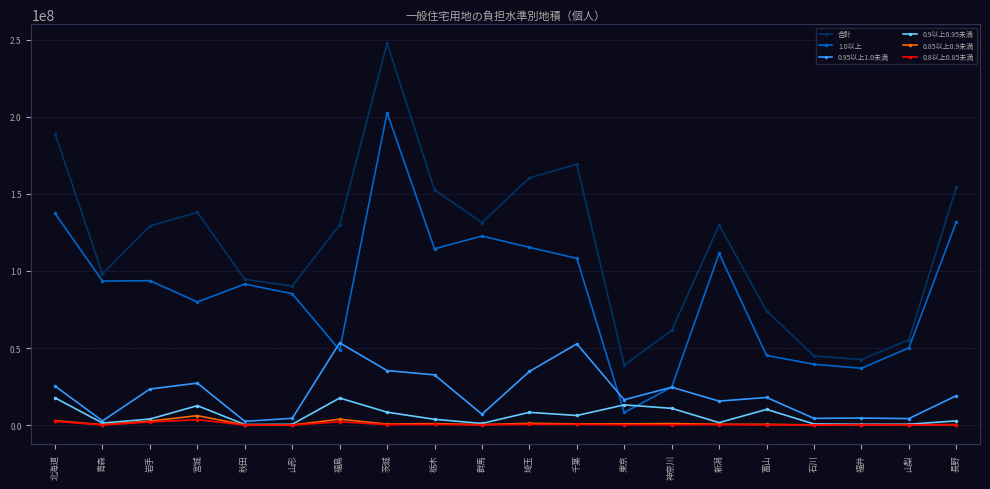

True or false: 合計 and 0.9以上0.95未満 intersect in this chart.

False